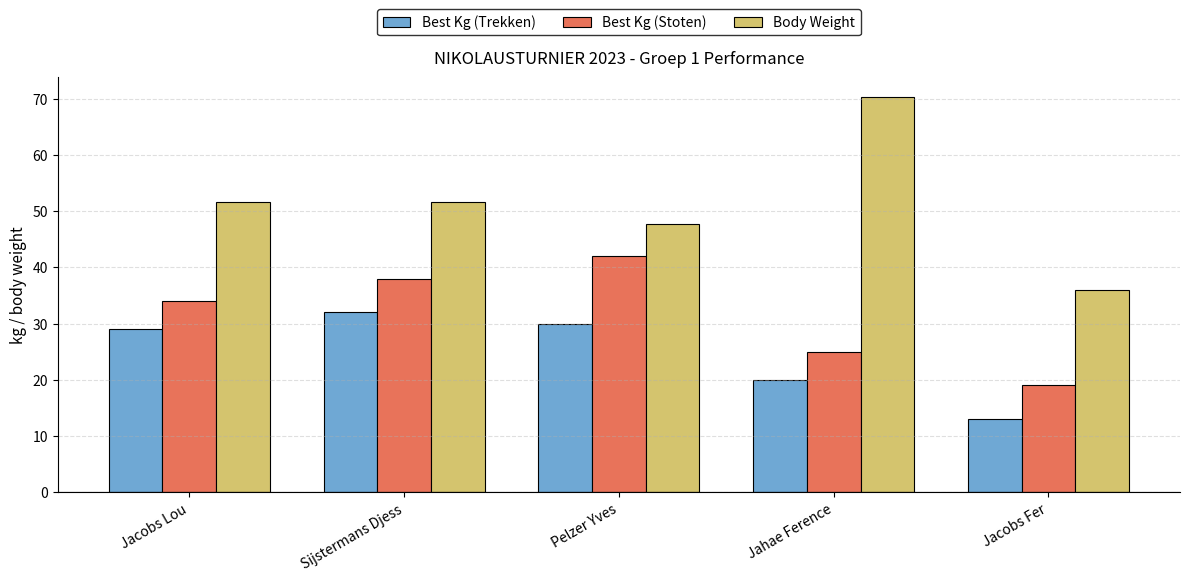

What is the sum of the Body Weight values at Jacobs Fer and Jahae Ference?

106.3